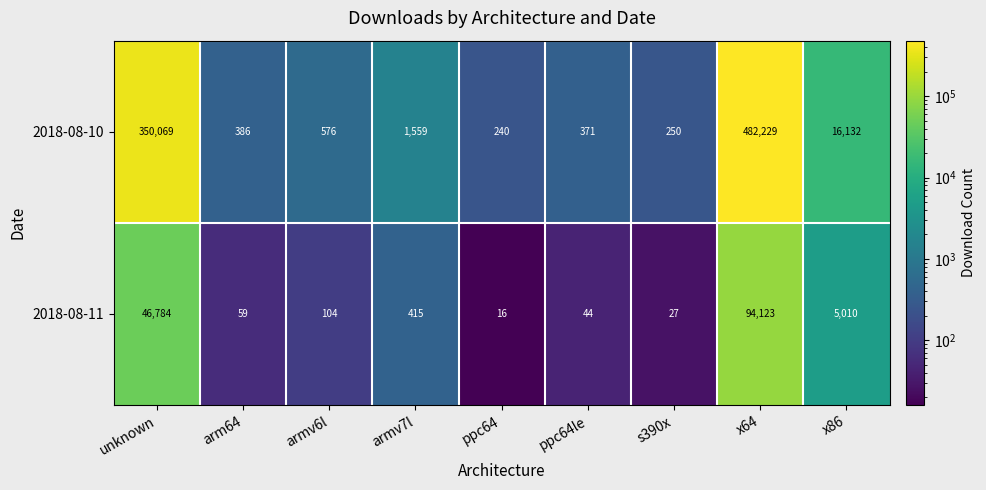

True or false: 2018-08-10 has a value of 78 at ppc64le.

False